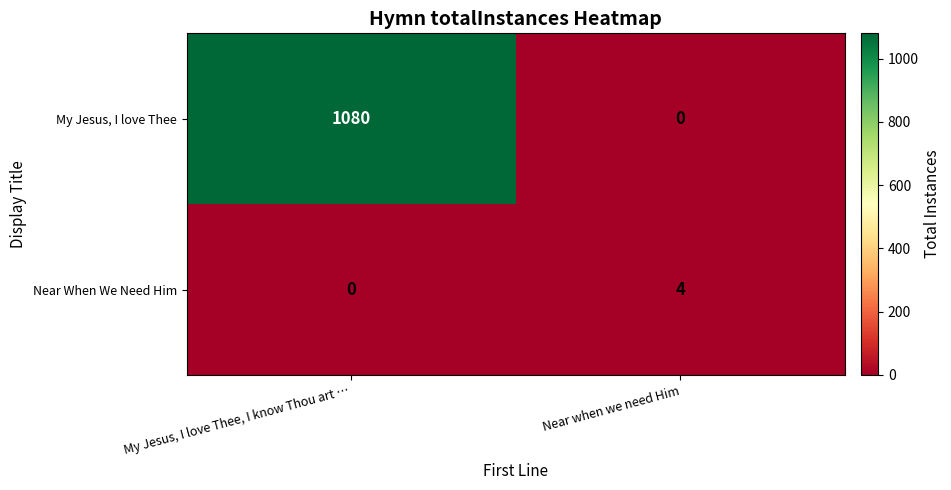

Which series has the largest total across all categories?

My Jesus, I love Thee